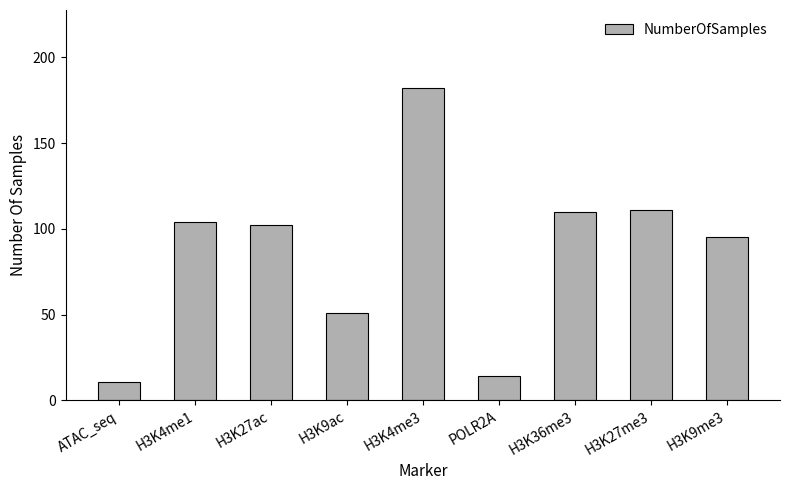

What value does the data have at ATAC_seq?

11